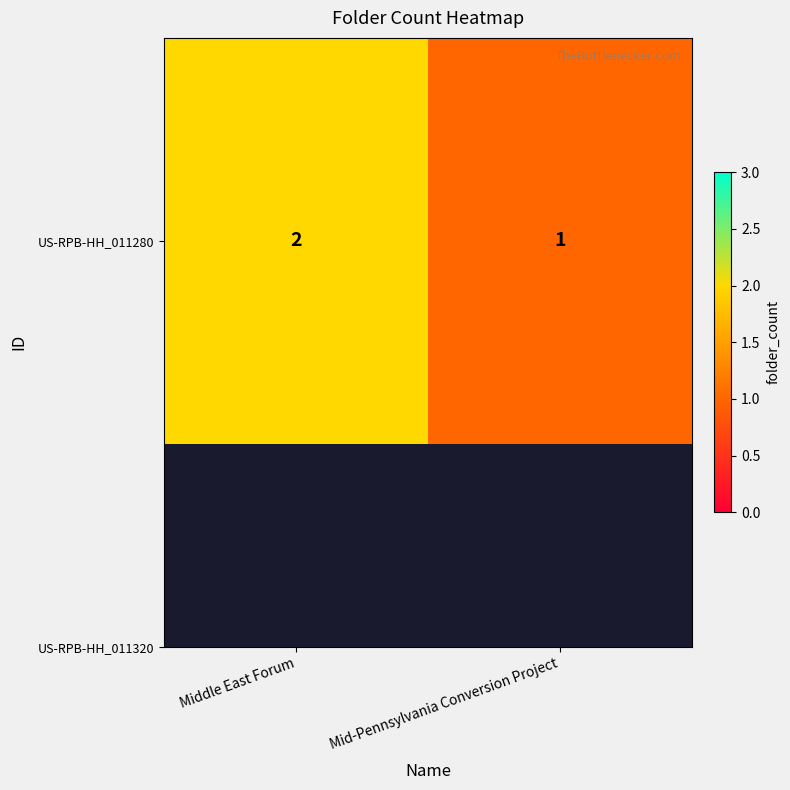

Reading left to right, transcribe all the data shown in this chart.

Middle East Forum=2	Mid-Pennsylvania Conversion Project=1